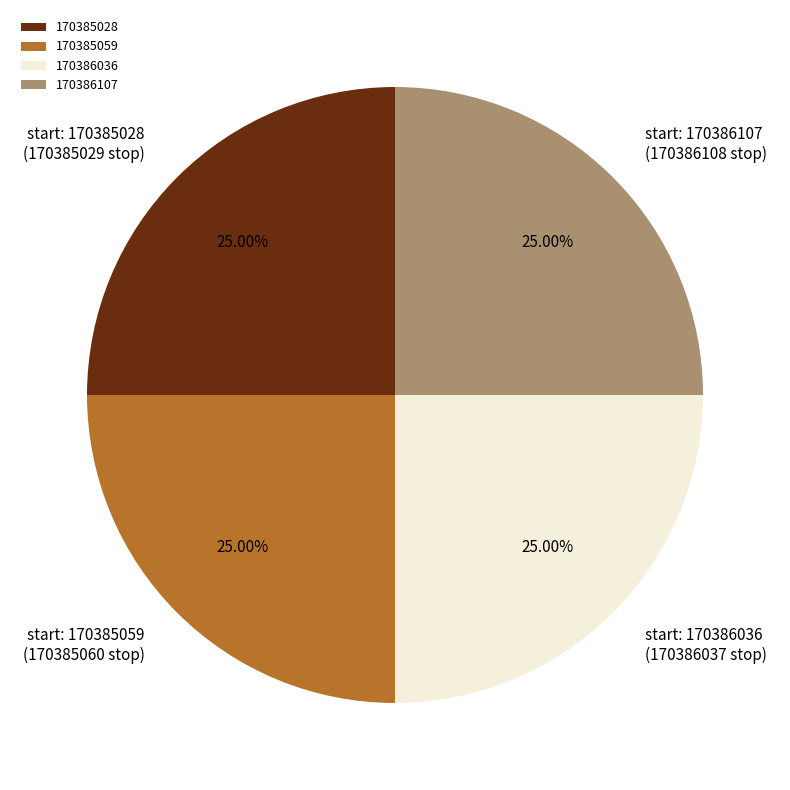

To the nearest percent, what is the average slice percentage?

25%